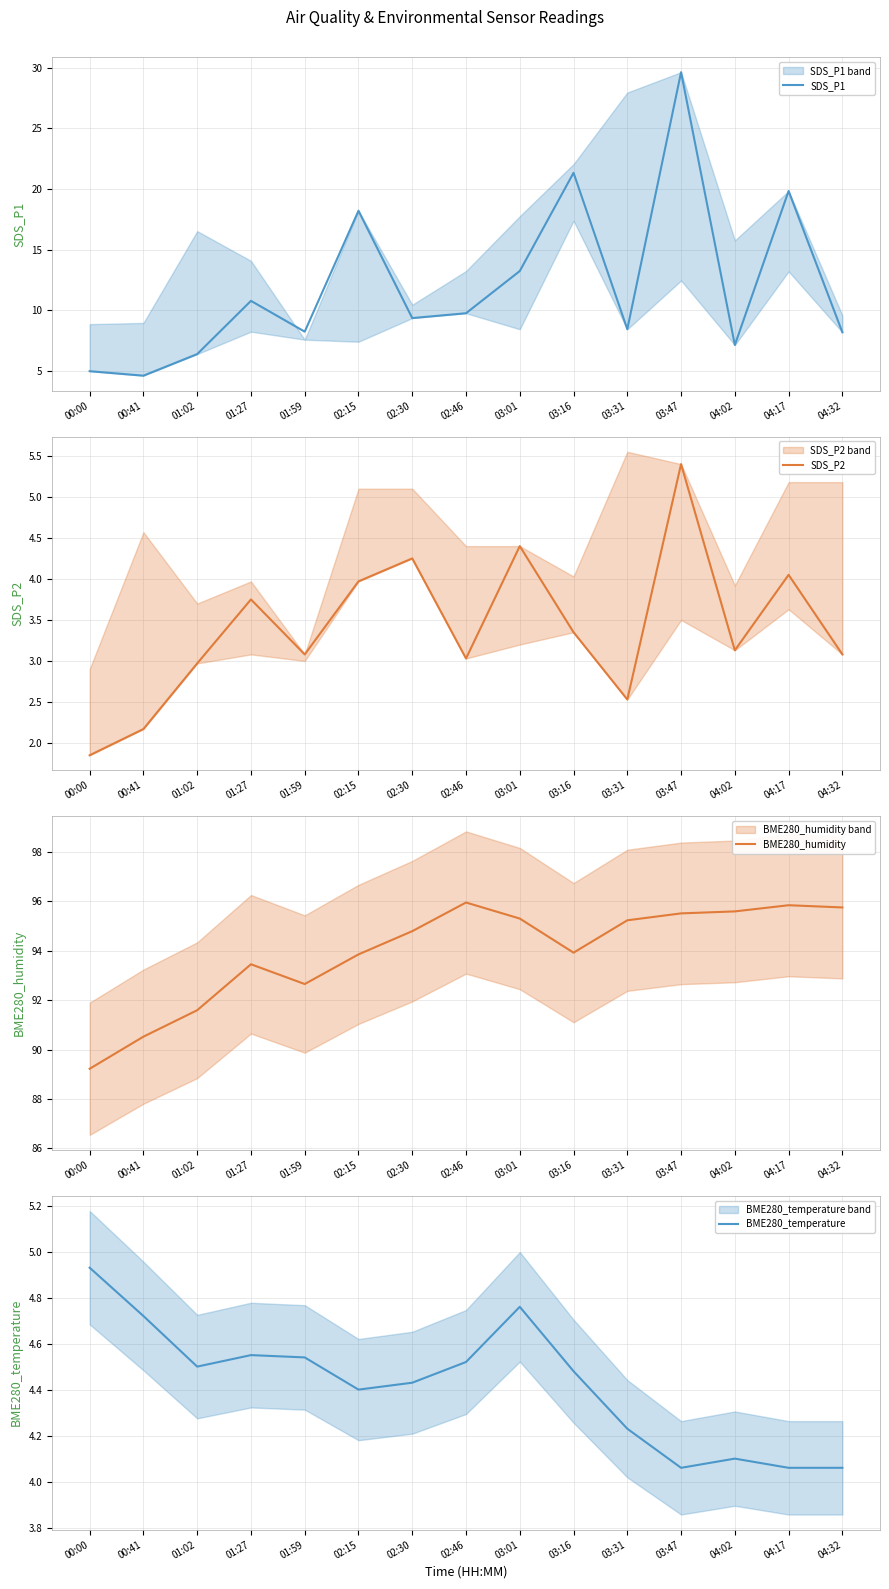

Is this an area chart (filled region under the line)?

No